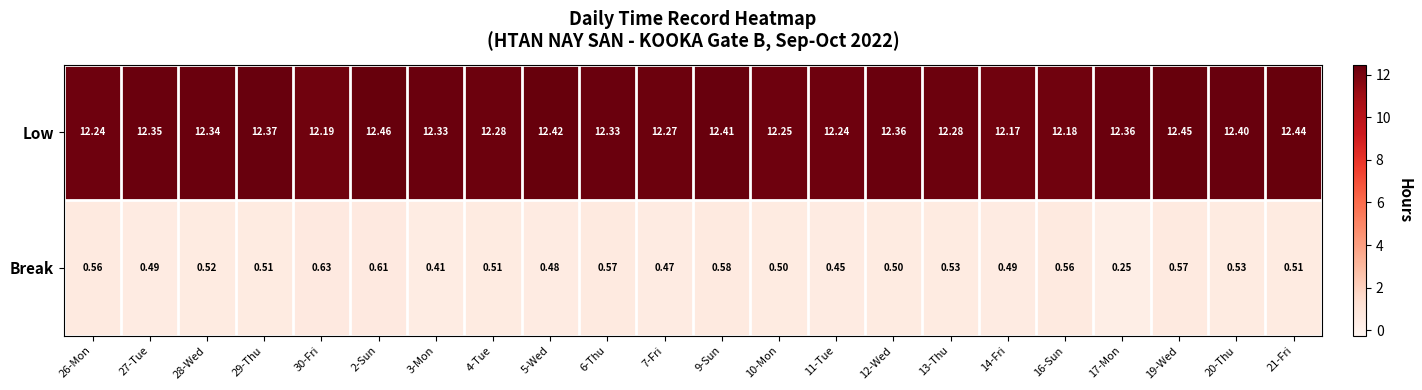

Which series has the largest range (max minus min)?

Break